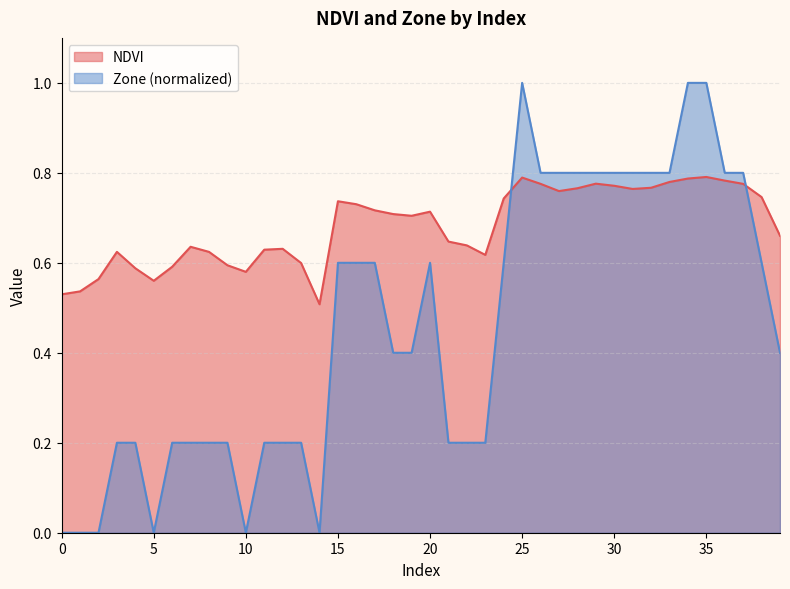

What is the difference between the maximum and minimum values in the Zone series?

1.0